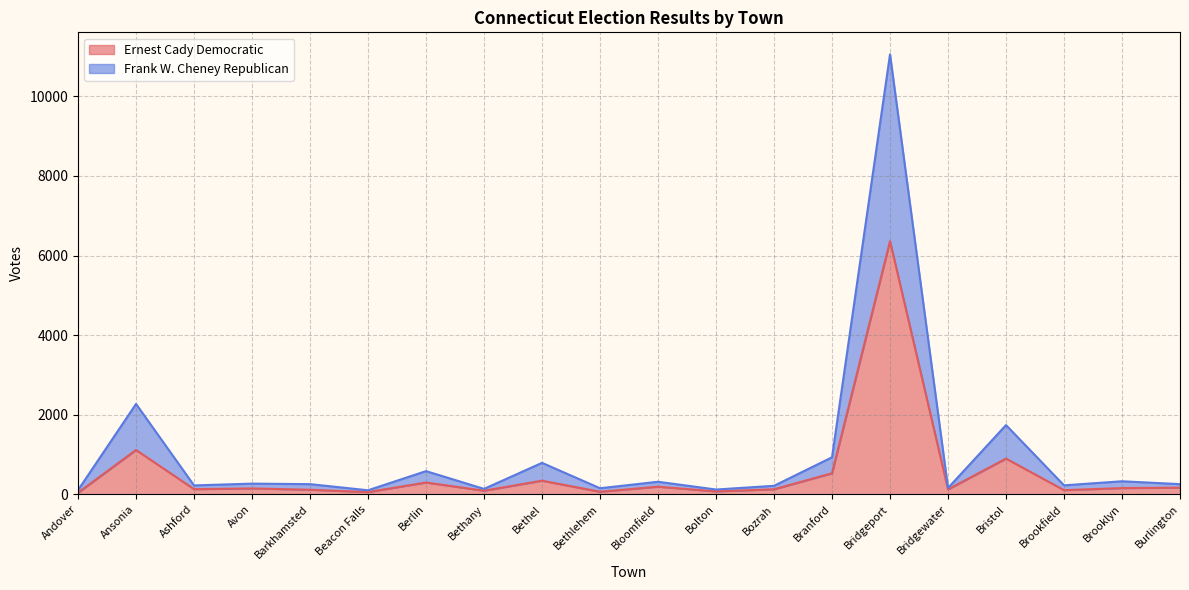

How many data points in Ernest Cady Democratic are above 148?

9